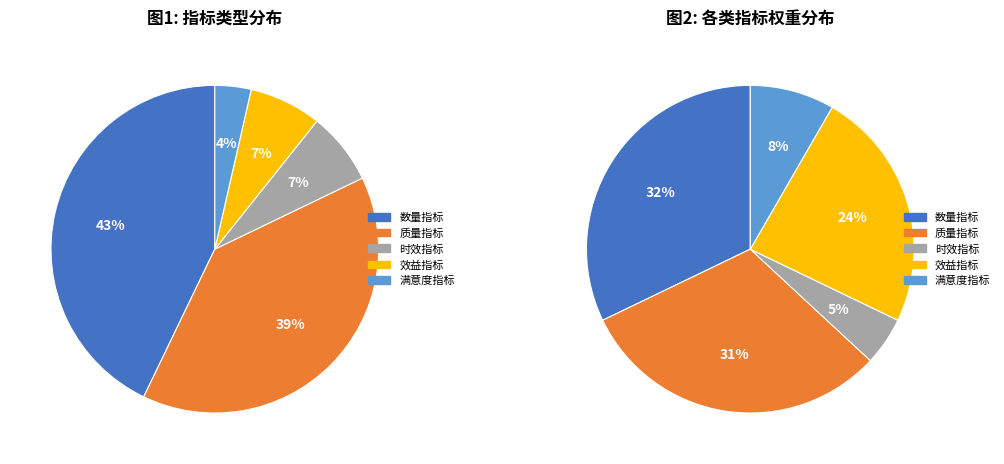

Is there any slice that represents more than half of the pie?

No